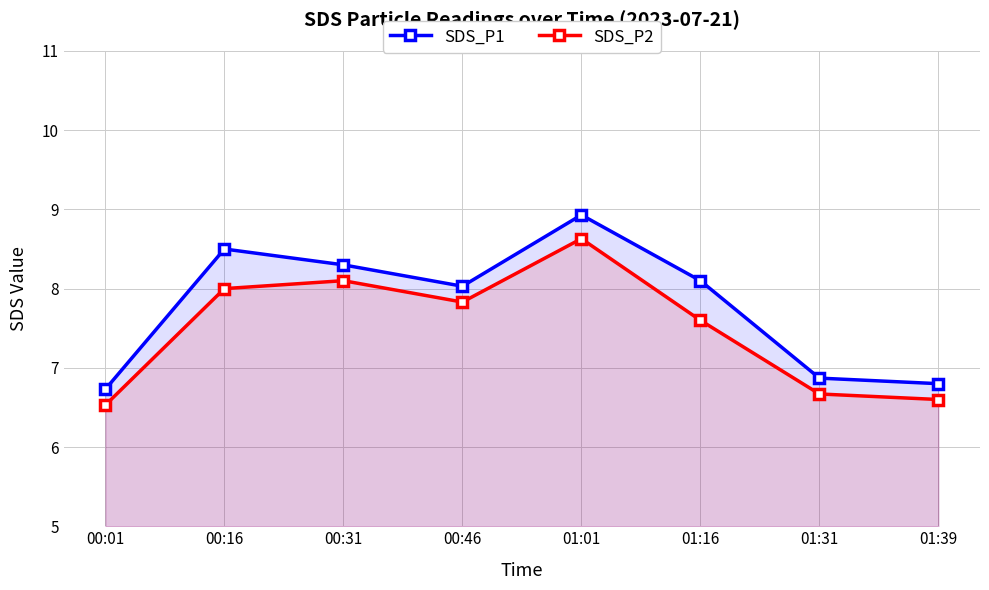

Rank the categories by SDS_P2 value from highest to lowest.

01:01, 00:31, 00:16, 00:46, 01:16, 01:31, 01:39, 00:01